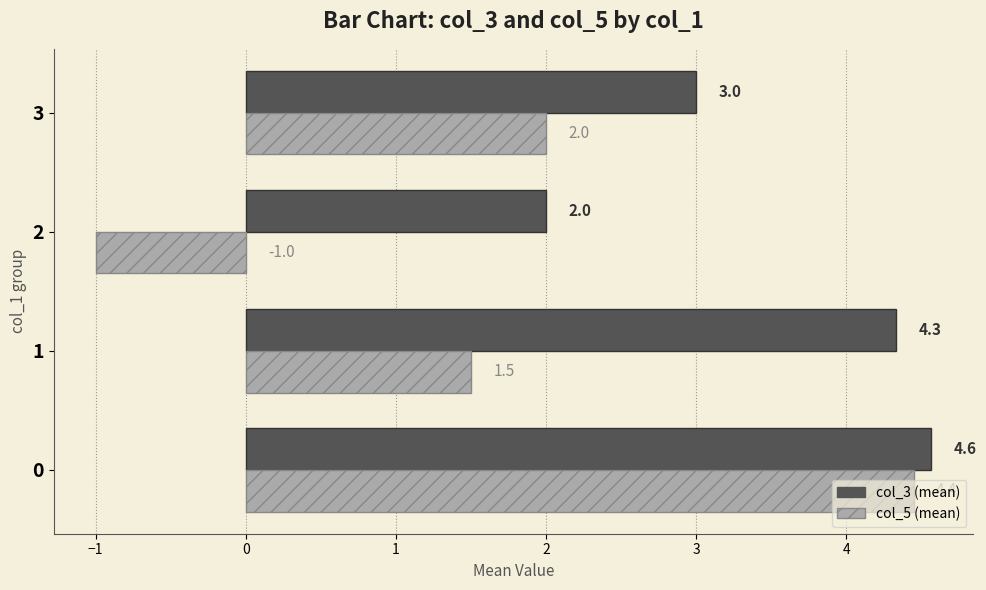

Is the value of col_3 (mean) at 1 greater than the value of col_5 (mean) at 1?

Yes